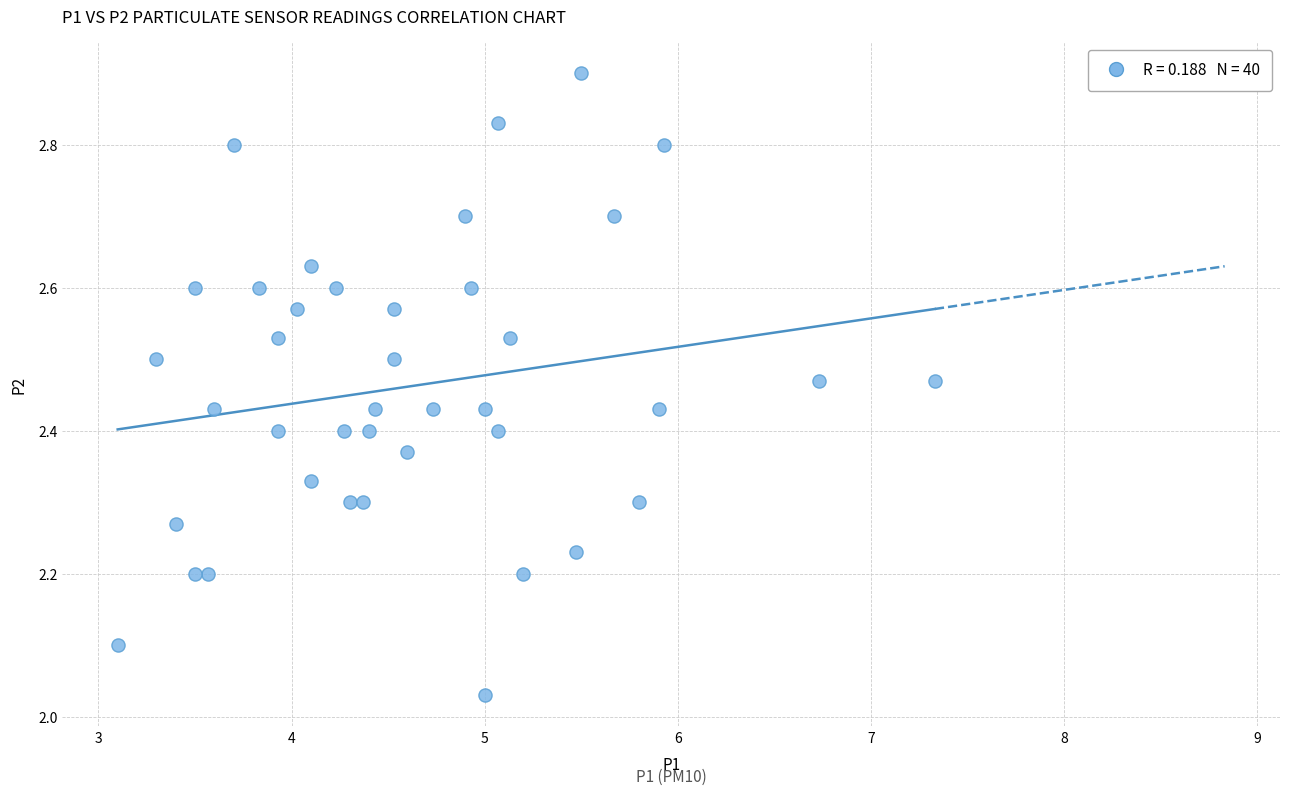

What is the range of X values (max minus min)?

4.2